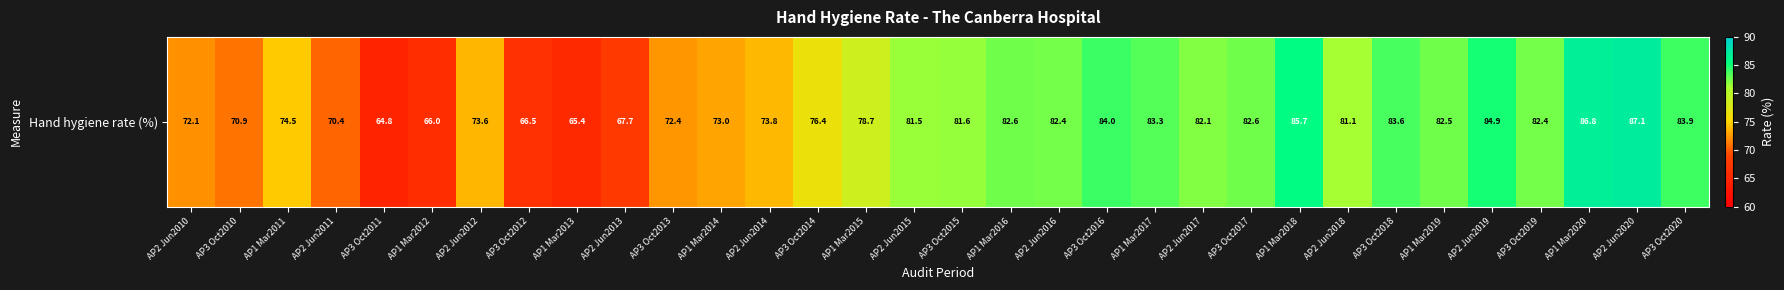

List the labels in order of value, smallest first.

AP3 Oct2011, AP1 Mar2013, AP1 Mar2012, AP3 Oct2012, AP2 Jun2013, AP2 Jun2011, AP3 Oct2010, AP2 Jun2010, AP3 Oct2013, AP1 Mar2014, AP2 Jun2012, AP2 Jun2014, AP1 Mar2011, AP3 Oct2014, AP1 Mar2015, AP2 Jun2018, AP2 Jun2015, AP3 Oct2015, AP2 Jun2017, AP2 Jun2016, AP3 Oct2019, AP1 Mar2019, AP1 Mar2016, AP3 Oct2017, AP1 Mar2017, AP3 Oct2018, AP3 Oct2020, AP3 Oct2016, AP2 Jun2019, AP1 Mar2018, AP1 Mar2020, AP2 Jun2020